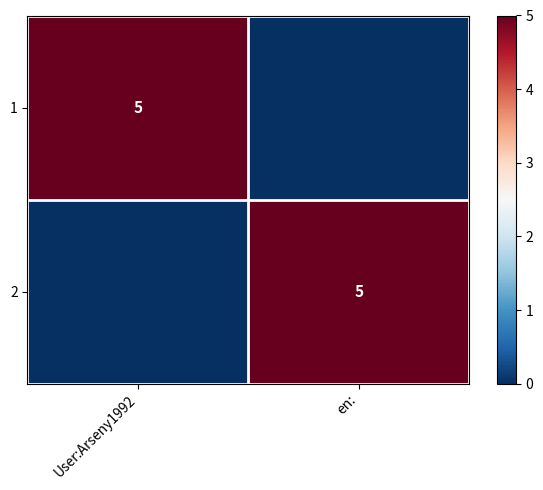

The 1 series shows 2 at User:Arseny1992. True or false?

False